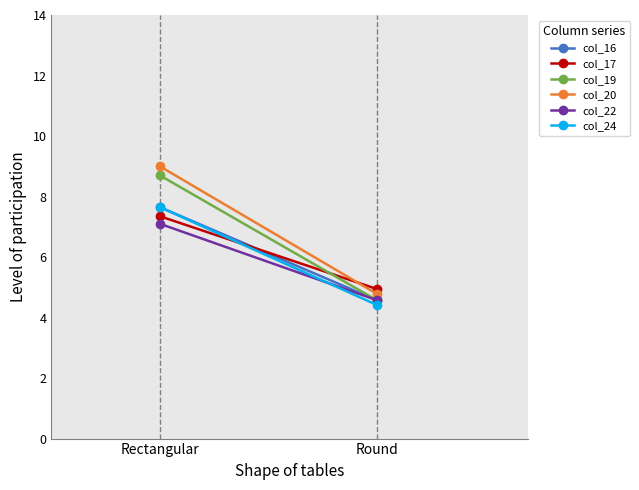

What is the sum of all col_22 values?

11.7